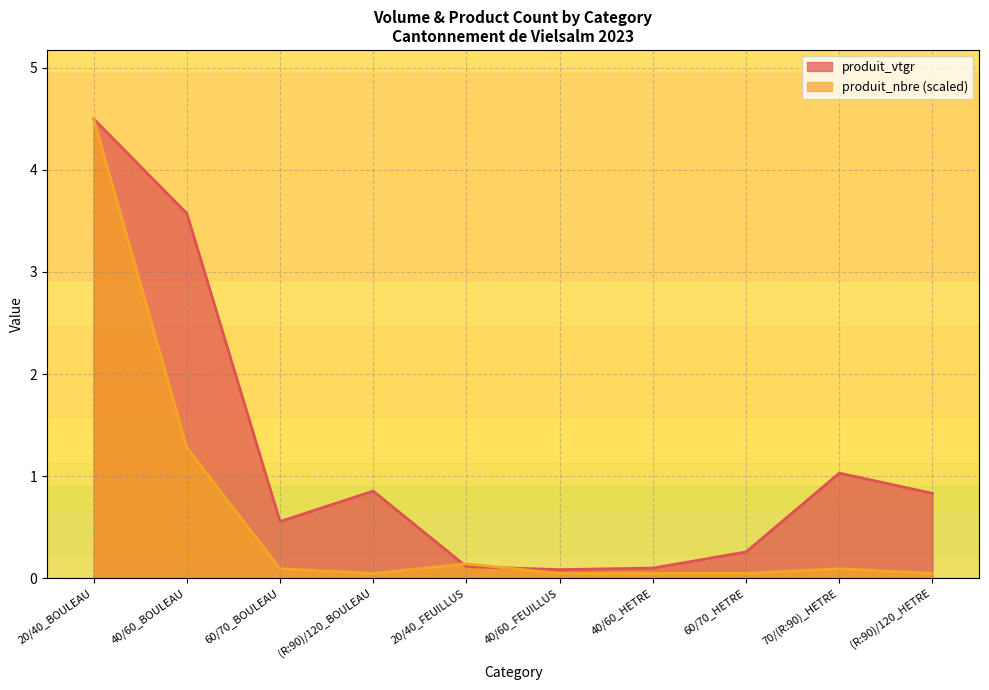

List the series in order of their overall mean, highest first.

produit_vtgr, produit_nbre (scaled)